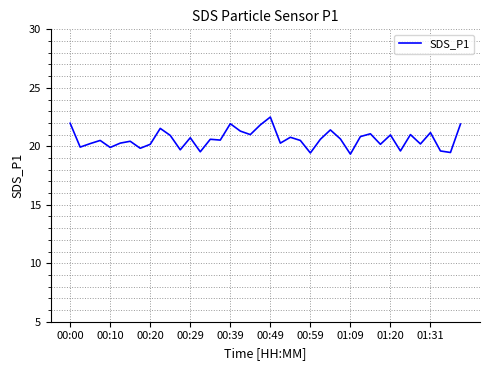

What is the difference between the maximum and minimum values?

3.2